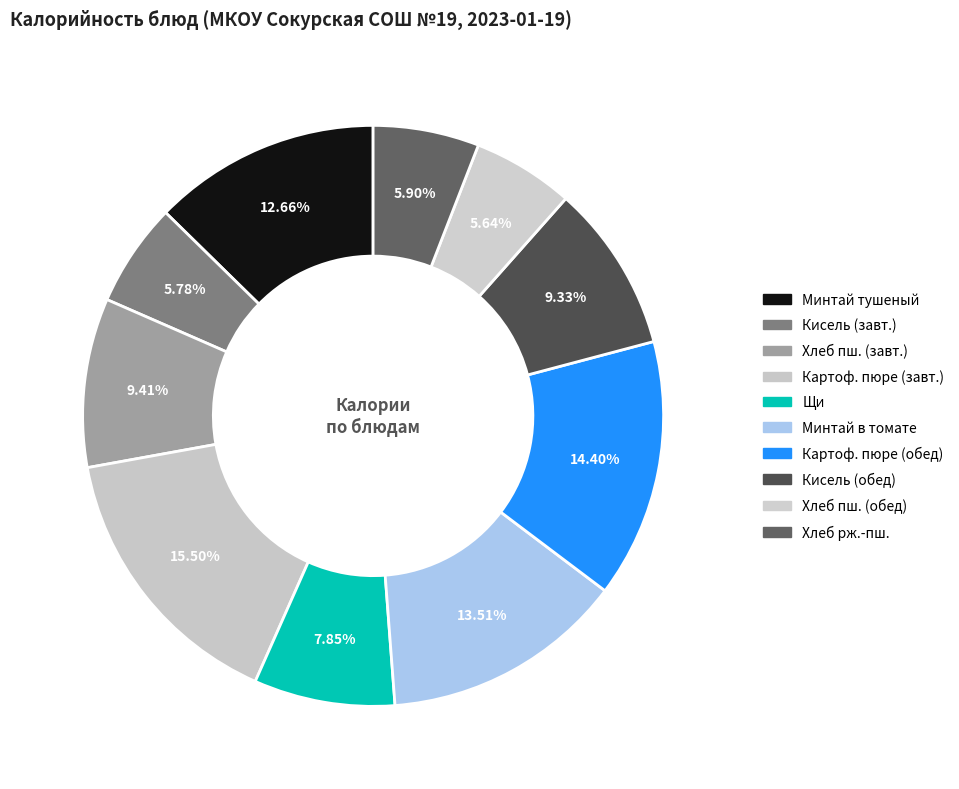

Count the number of slices in the pie.

10